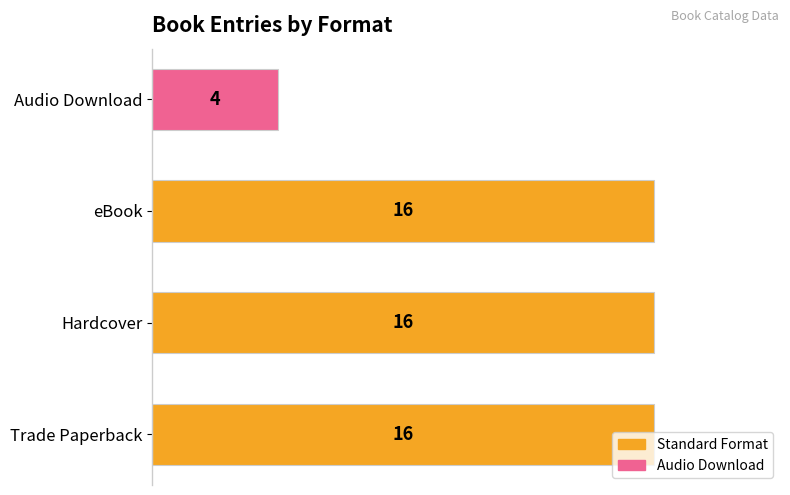

How many values are below 16?

1